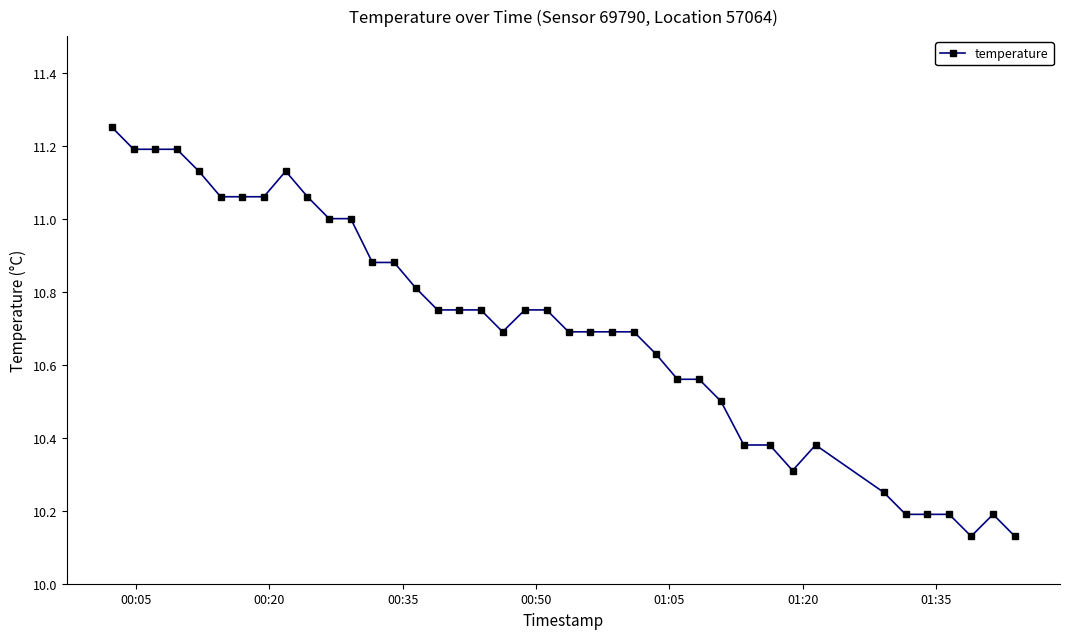

What is the difference between the second highest and second lowest values?

1.1